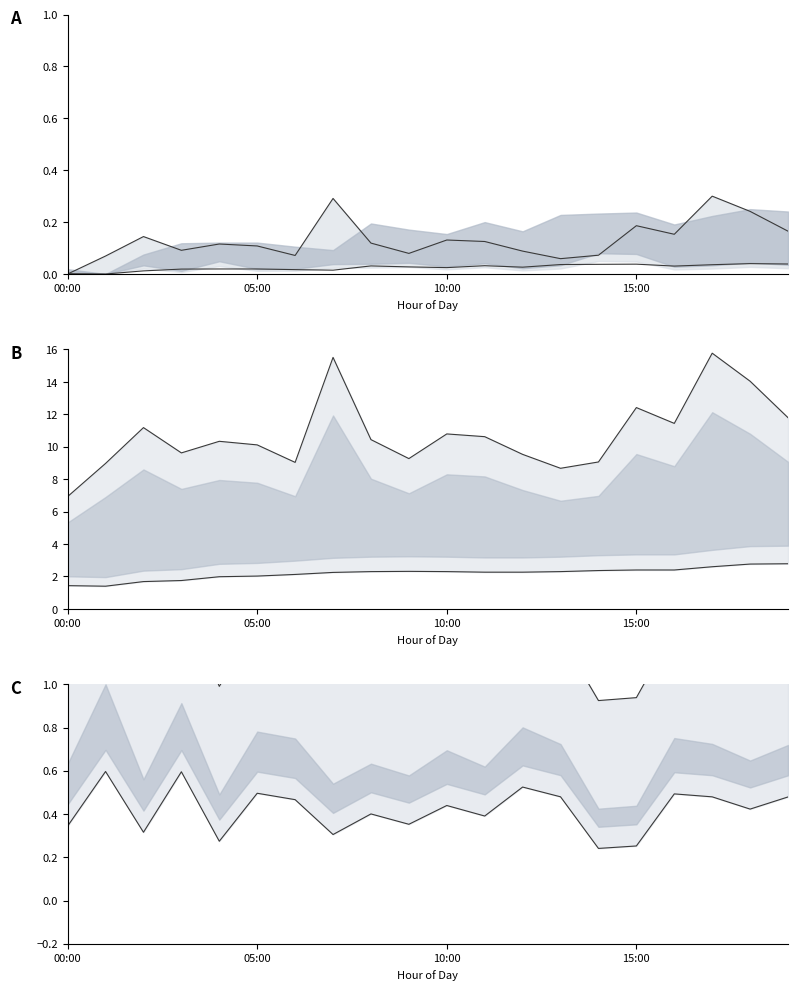

In ratio lower, how many points are lower than both neighbors (excluding endpoints)?

7